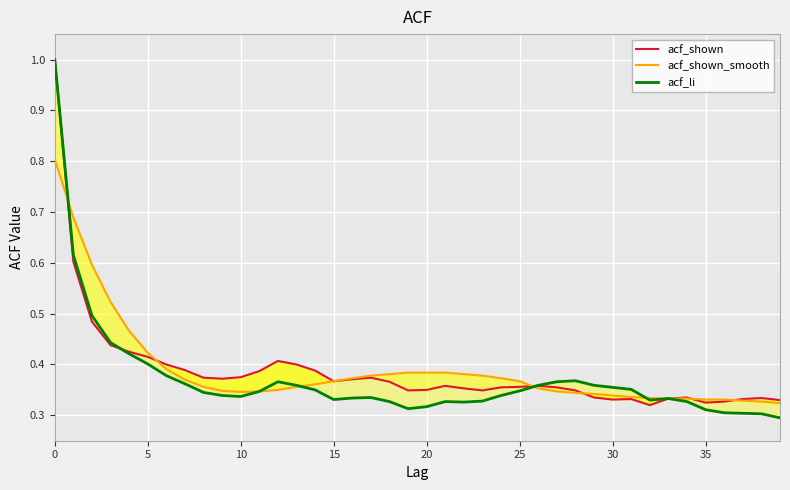

Count the acf_shown values in the range 0 to 1.

40